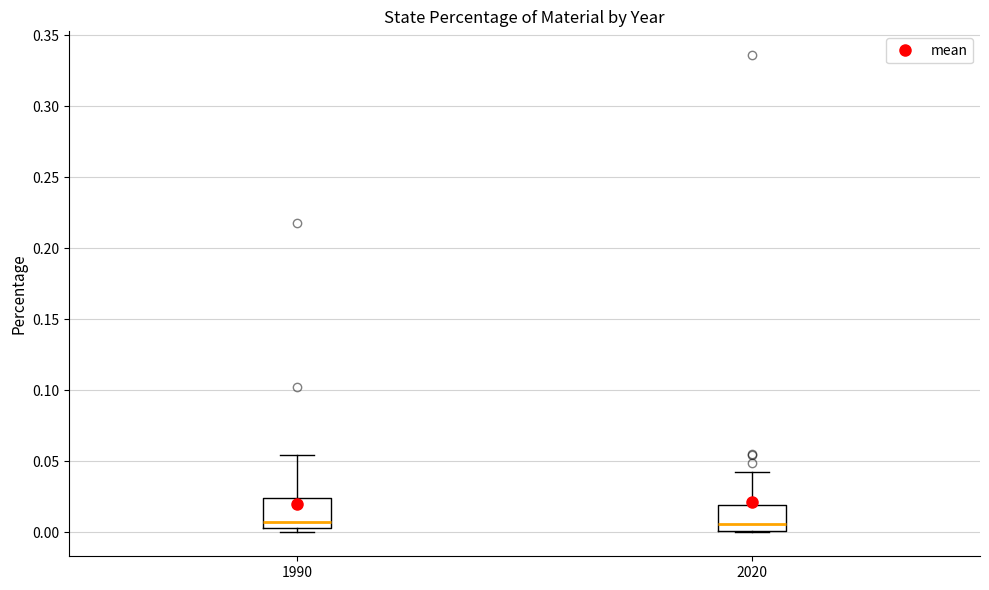

Reading left to right, read every box against the y-axis: the position of its median line, the range the box covers, and the ends of its whiskers. The values are not printed on the chart, so give them approximately, as read against the axis.

1990: median 0.005 (just above the box's lower edge), box 0.005 to 0.025, whiskers 0.000 to 0.055
2020: median 0.005, box 0.000 to 0.020, whiskers 0.000 to 0.040